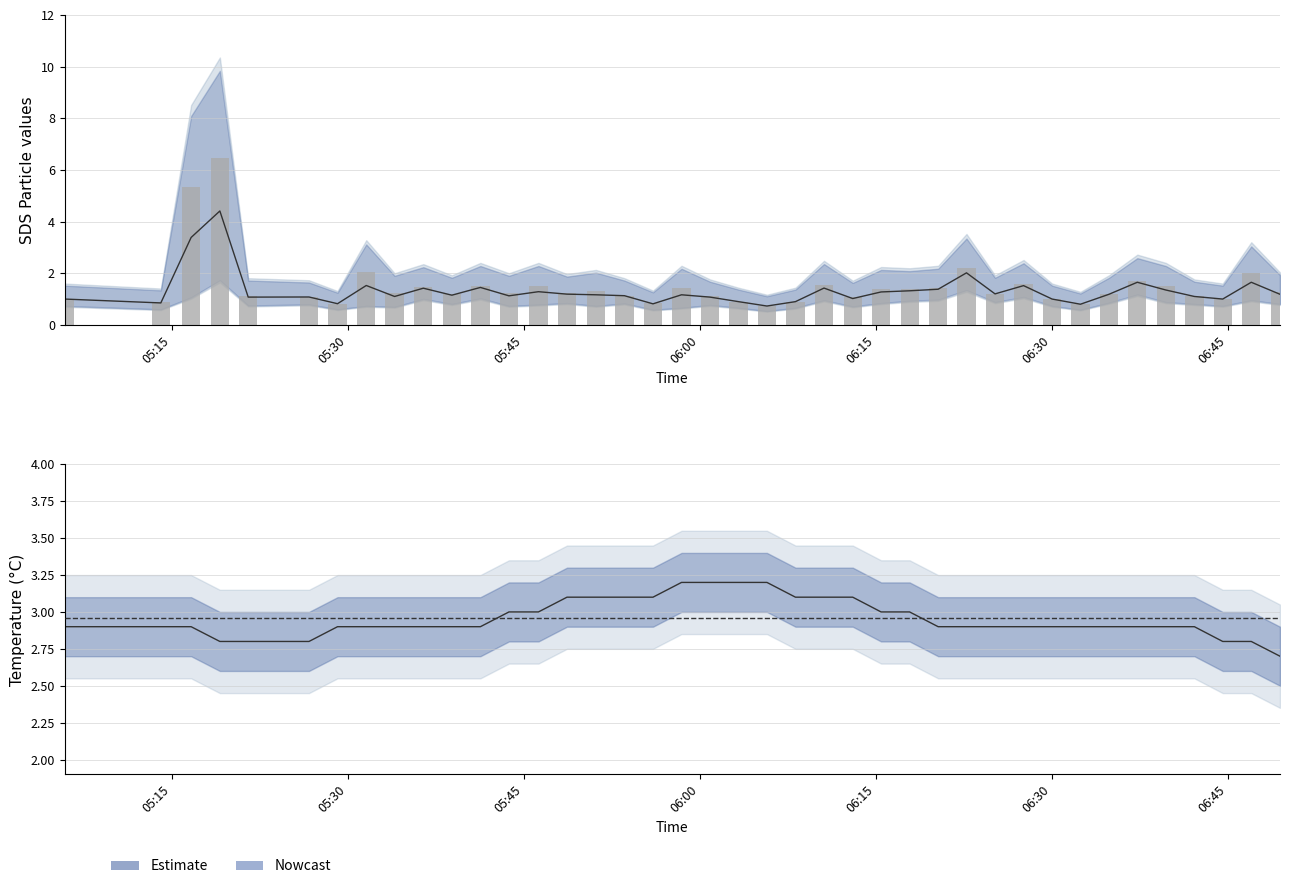

The chart shows a value of 1.1 at 06:30. True or false?

True